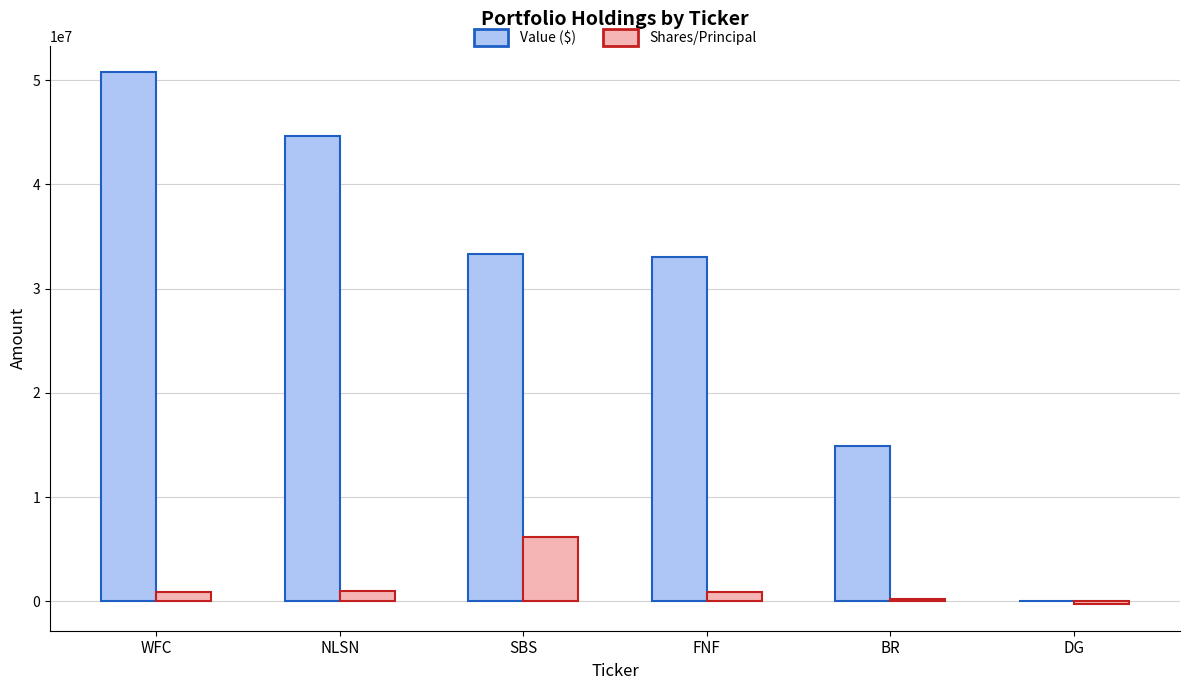

What is the total value across all series at FNF?

33938800